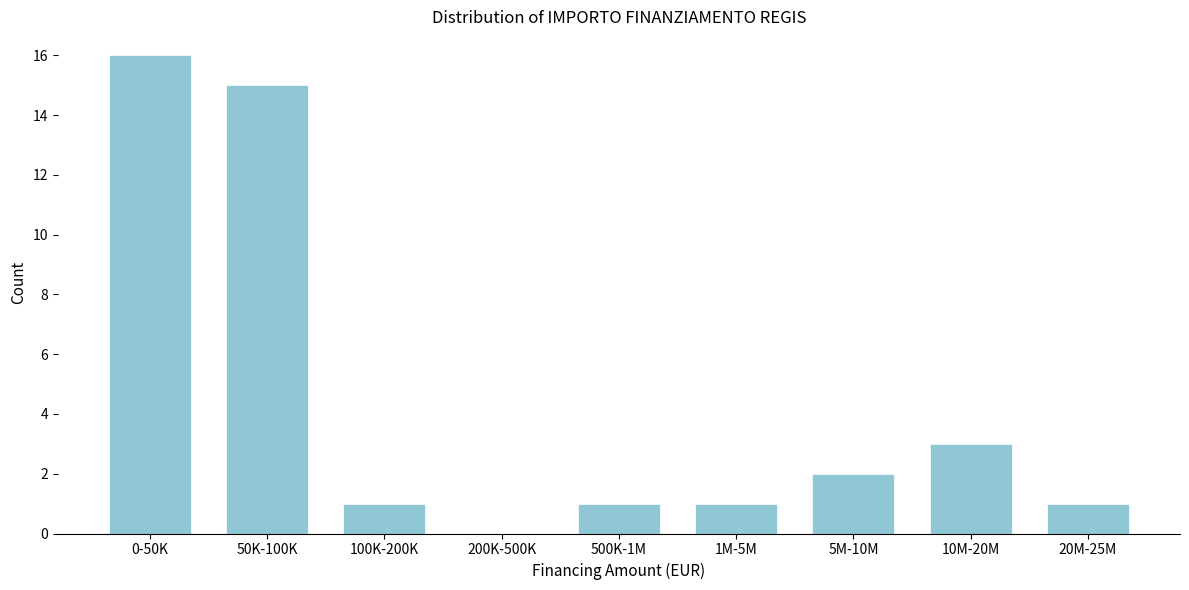

Reading left to right, list all the values displayed in this chart.

0-50K=16	50K-100K=15	100K-200K=1	200K-500K=0	500K-1M=1	1M-5M=1	5M-10M=2	10M-20M=3	20M-25M=1